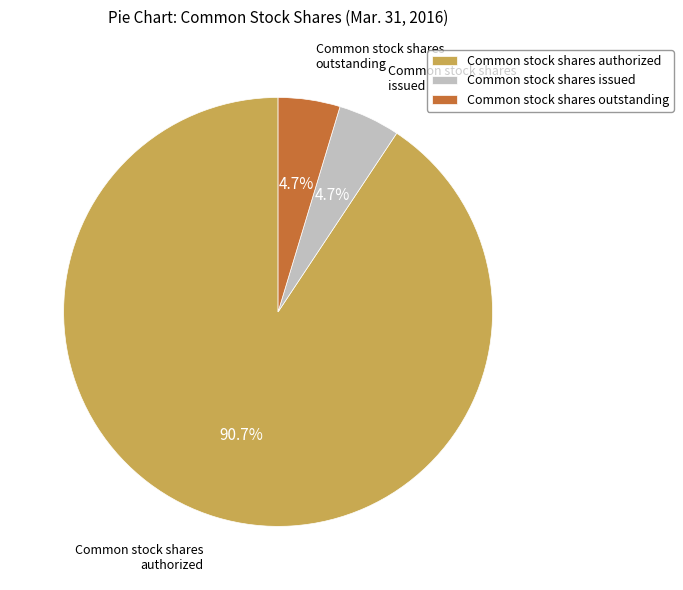

To the nearest percent, what portion does Common stock shares outstanding represent?

5%